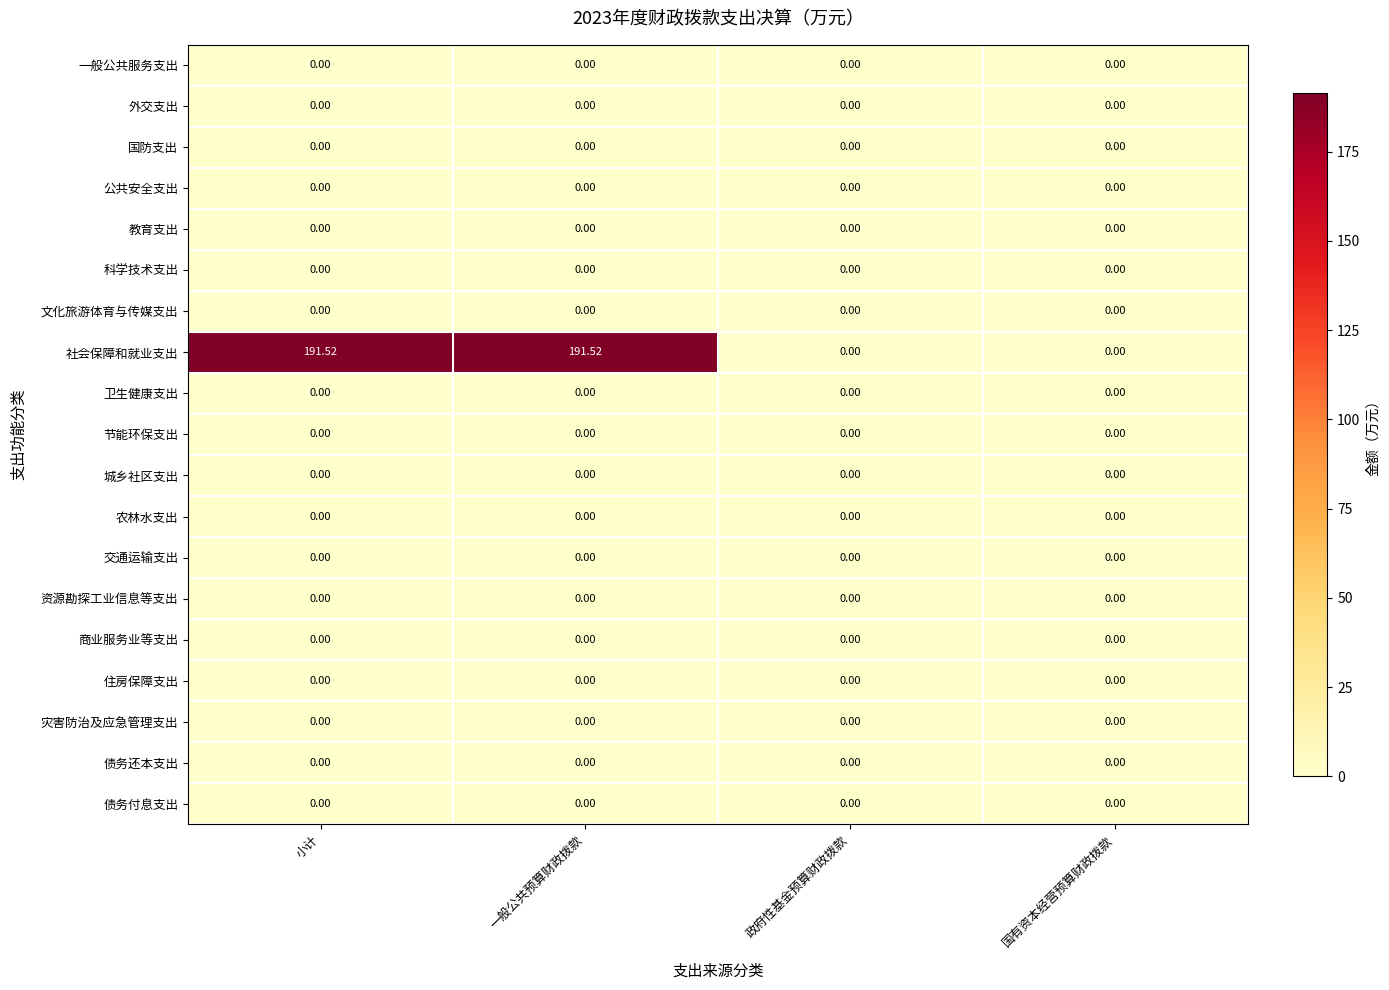

Which series has the largest total across all categories?

社会保障和就业支出